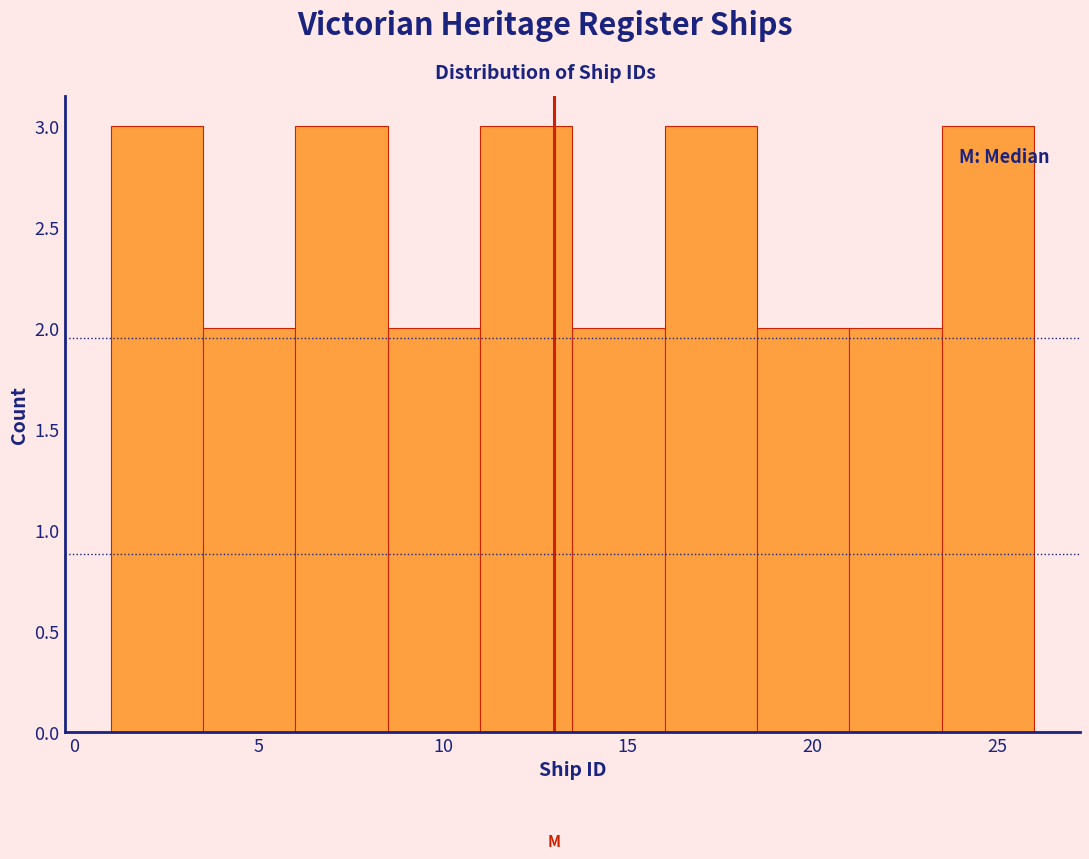

Reading left to right, transcribe this chart: for each bar, give the range it covers on the x-axis and its height. The values are not printed on the chart, so give them approximately, as read against the axis.

1.0 to 3.5: 3
3.5 to 6.0: 2
6.0 to 8.5: 3
8.5 to 11.0: 2
11.0 to 13.5: 3
13.5 to 16.0: 2
16.0 to 18.5: 3
18.5 to 21.0: 2
21.0 to 23.5: 2
23.5 to 26.0: 3